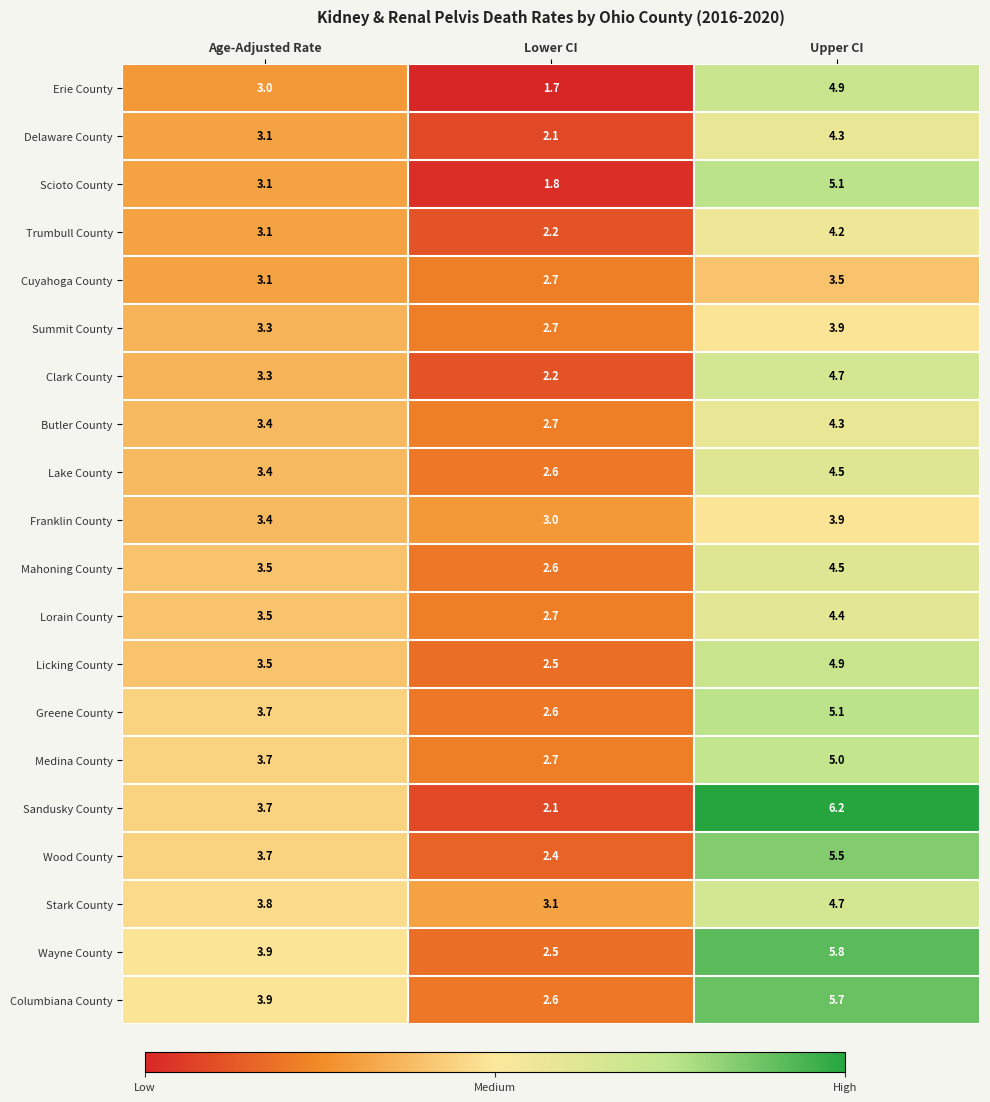

Which label corresponds to the smallest value in the chart?

Lower CI